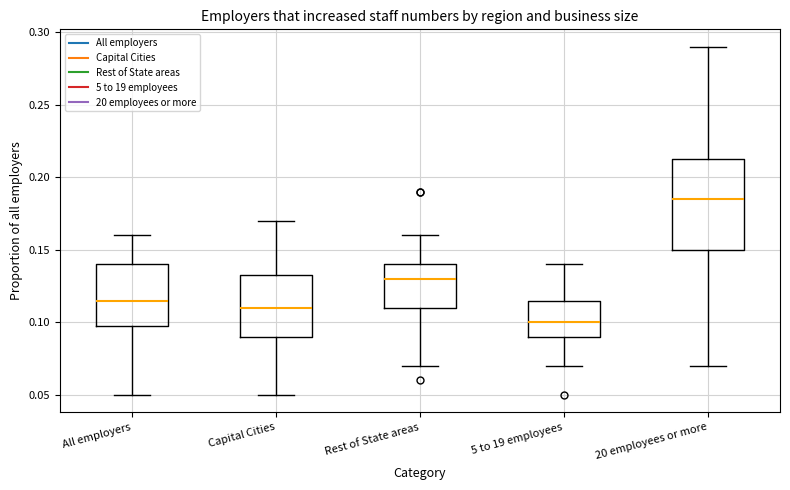

Comparing the boxes themselves (not the whiskers), which one is the tallest?

20 employees or more